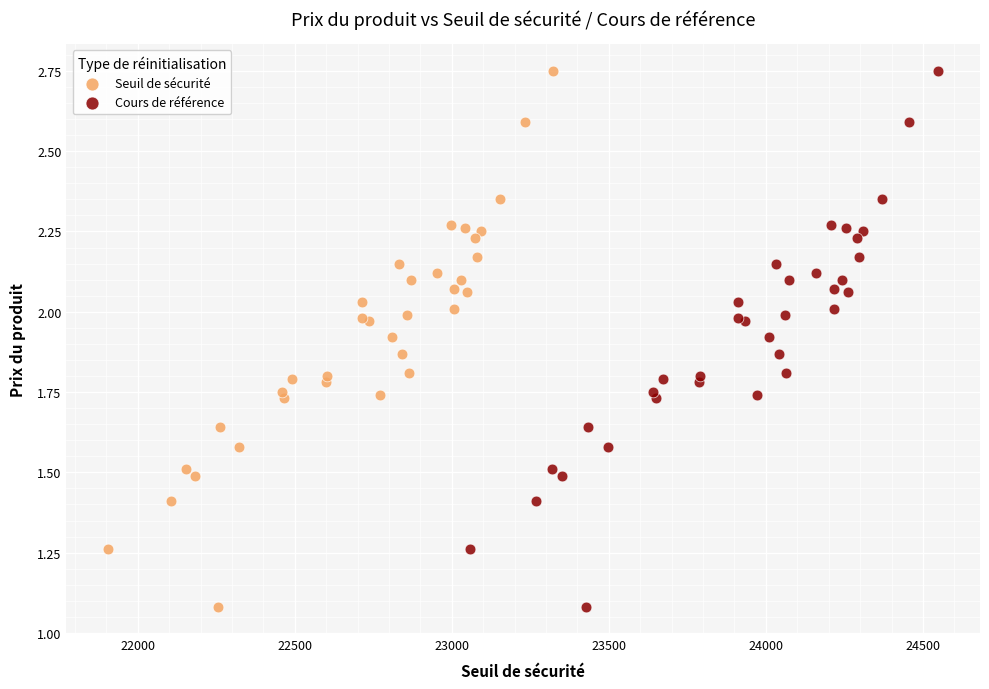

What are all the series names shown in the legend?

Seuil de sécurité, Cours de référence